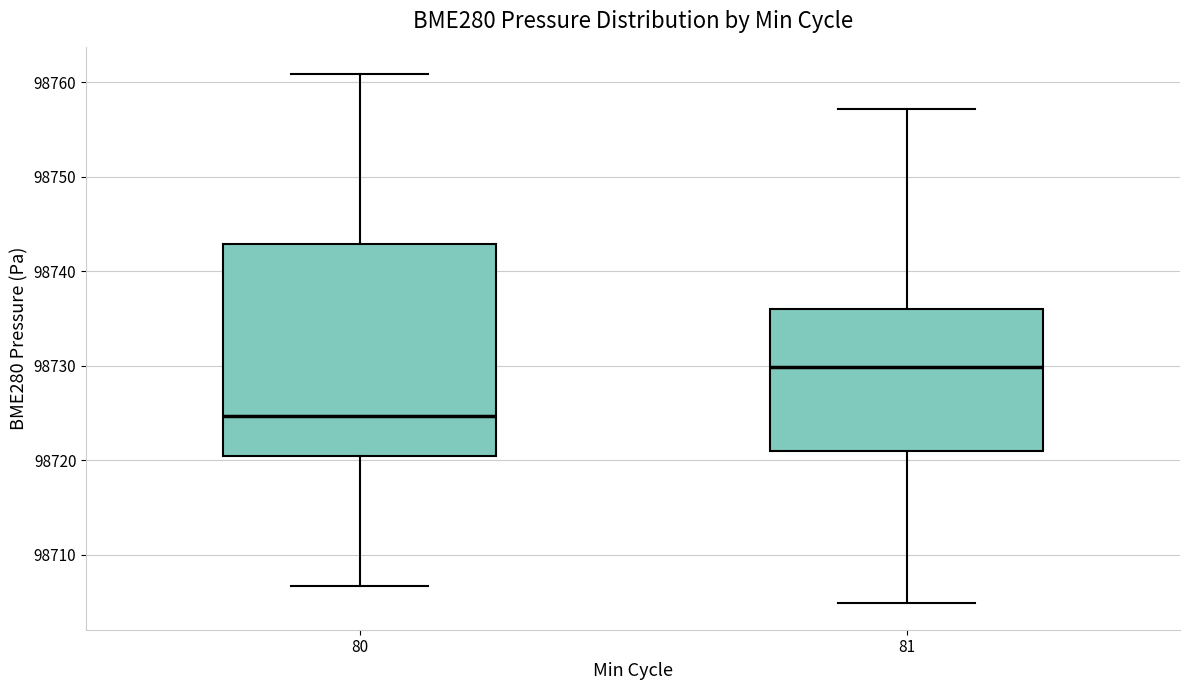

Reading left to right, read every box against the y-axis: the position of its median line, the range the box covers, and the ends of its whiskers. The values are not printed on the chart, so give them approximately, as read against the axis.

80: median 98725, box 98720 to 98743, whiskers 98707 to 98761
81: median 98730, box 98721 to 98736, whiskers 98705 to 98757